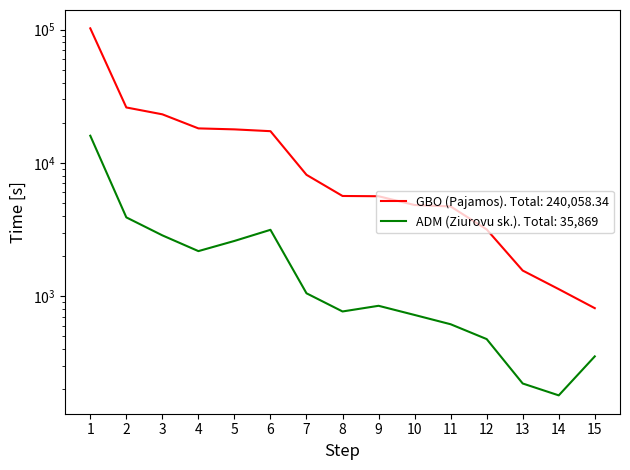

What is the value of the ADM (Ziurovu sk.) point at the 3rd from the left?

2856.0